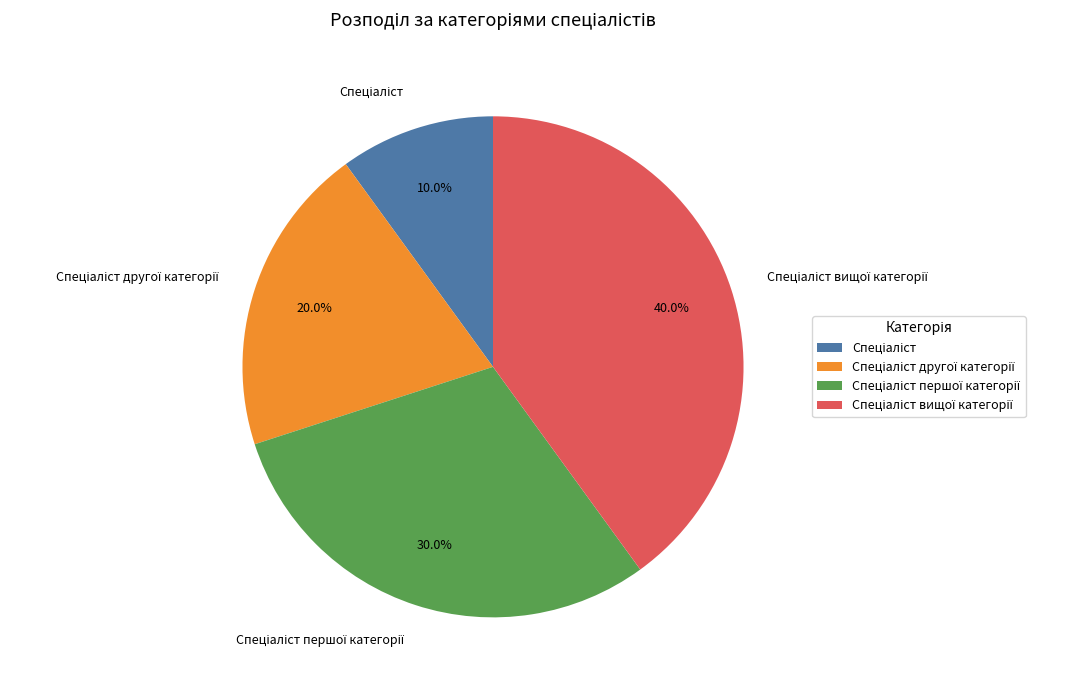

To the nearest percent, what is the difference between the largest and smallest slice percentages?

30%